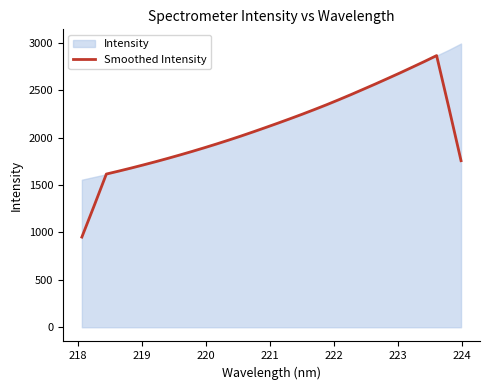

True or false: the data has more than 2 interior local peaks.

False